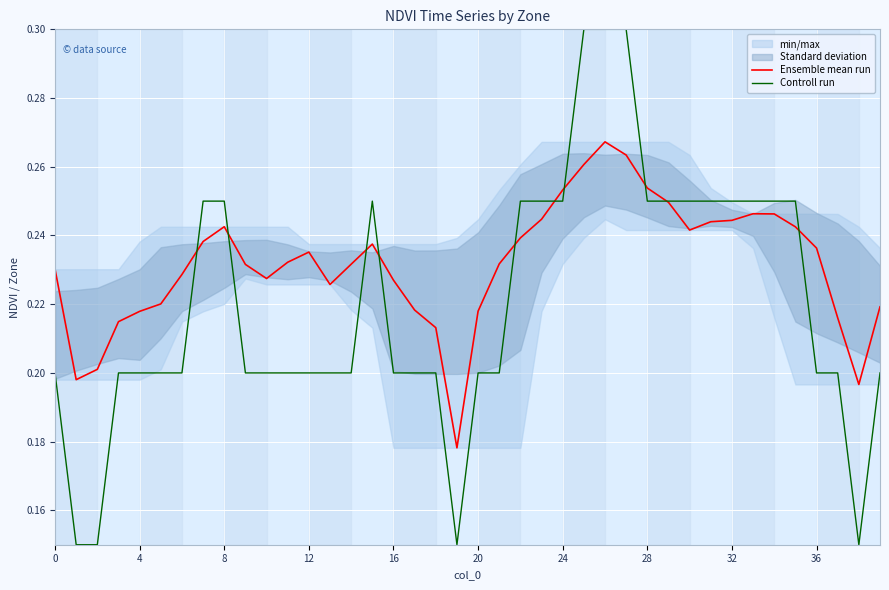

True or false: Controll run has a value of 0.3 at 0.

False